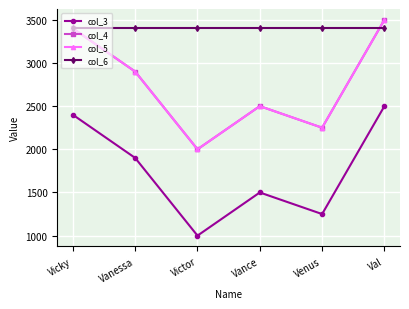

List the series in order of their peak value, lowest first.

col_3, col_6, col_4, col_5